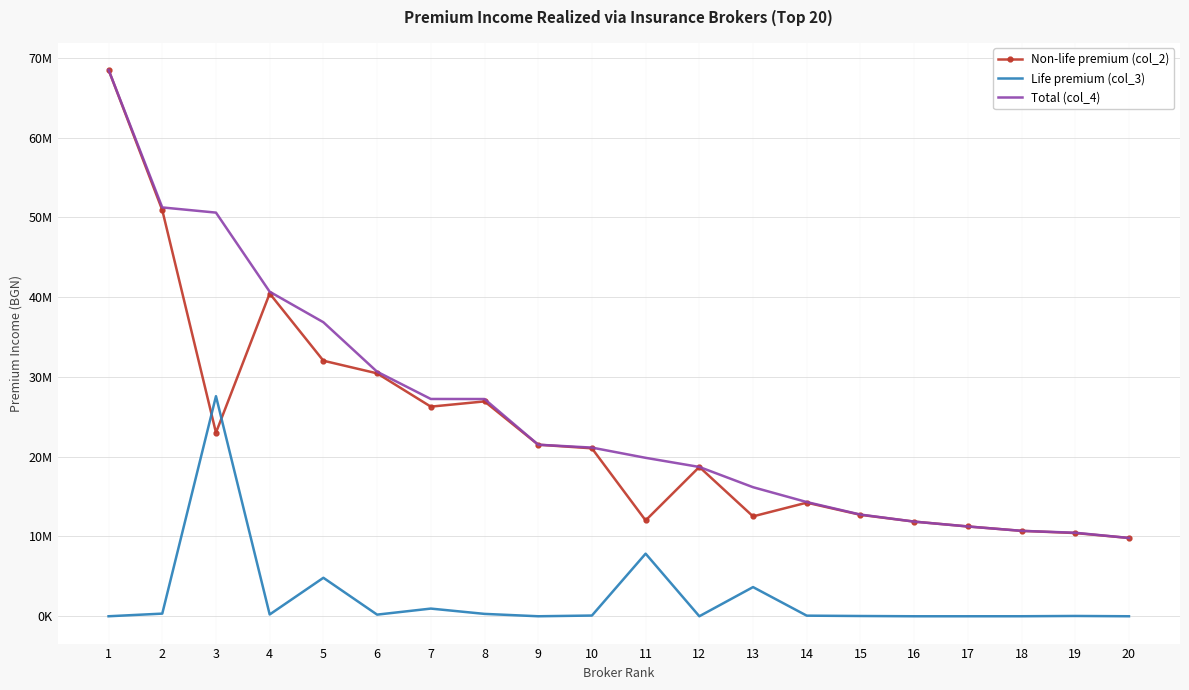

Which series changed the most between 8 and 14?

Total (col_4)